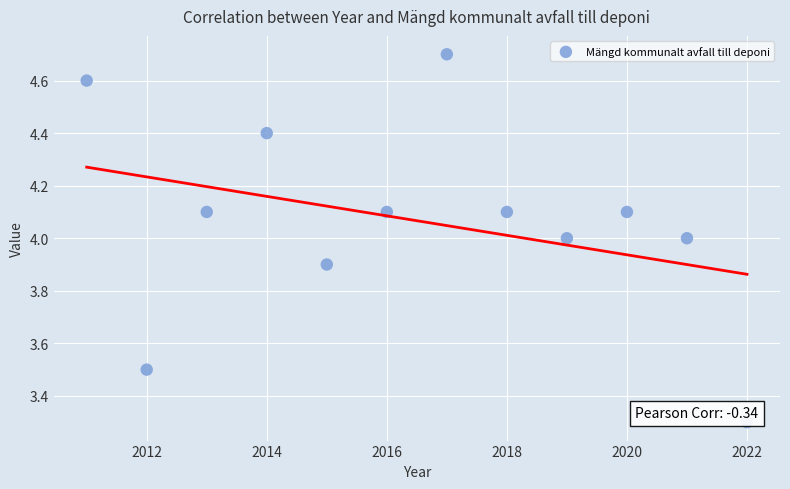

What is the average X value?

2016.5